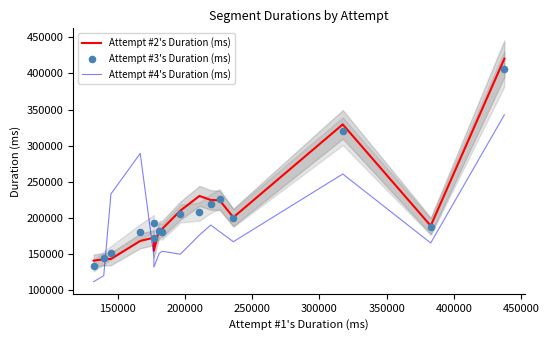

Which series has the widest spread of Y values?

Attempt #2's Duration (ms)